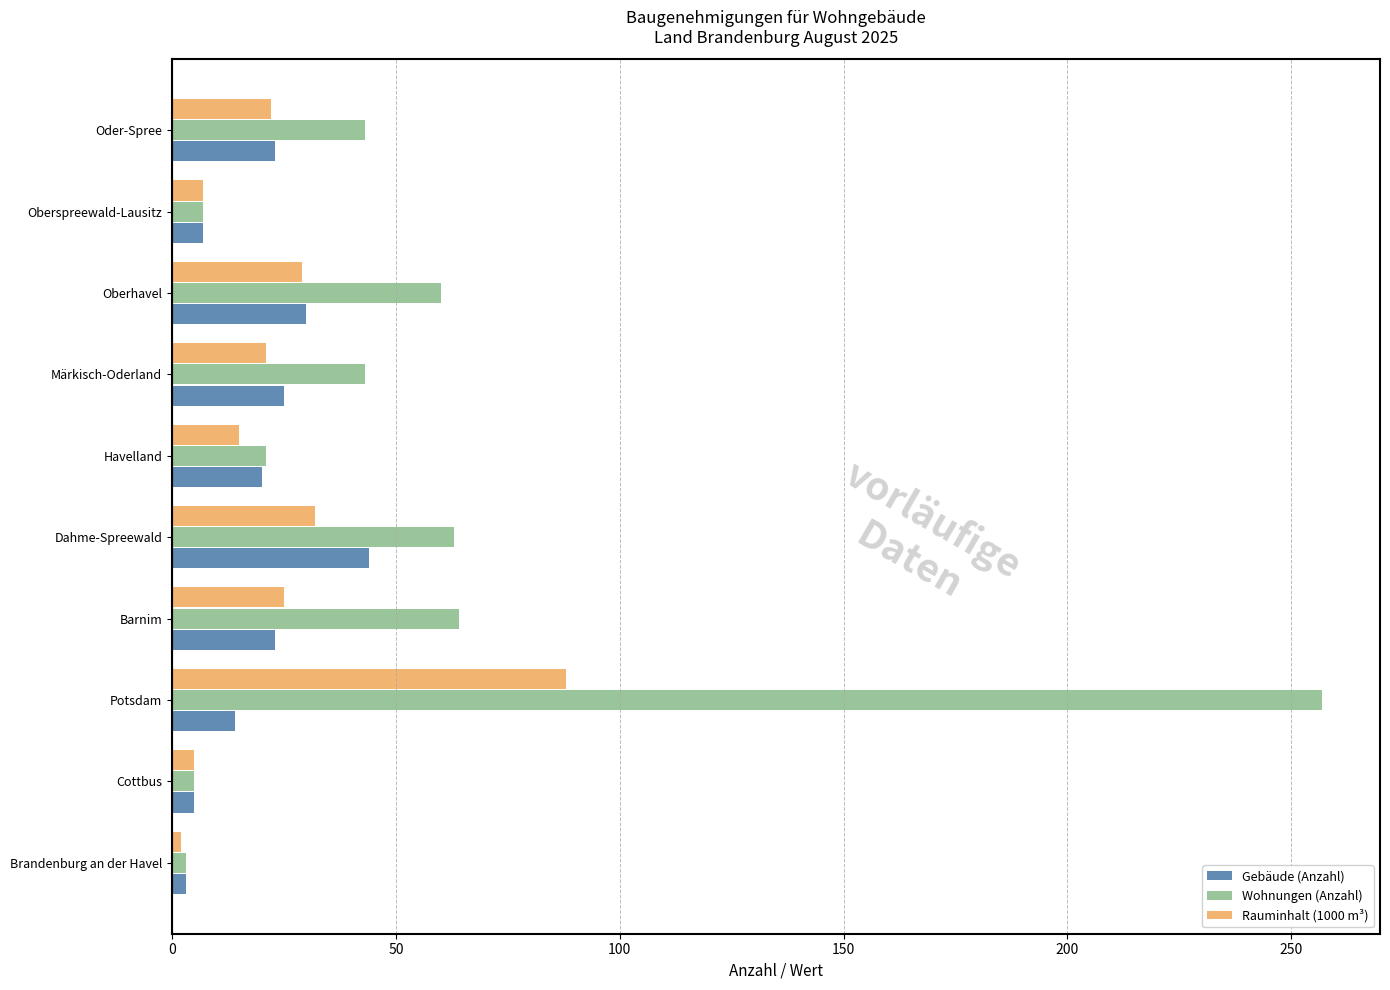

True or false: Gebäude (Anzahl) has a value of 31 at Havelland.

False